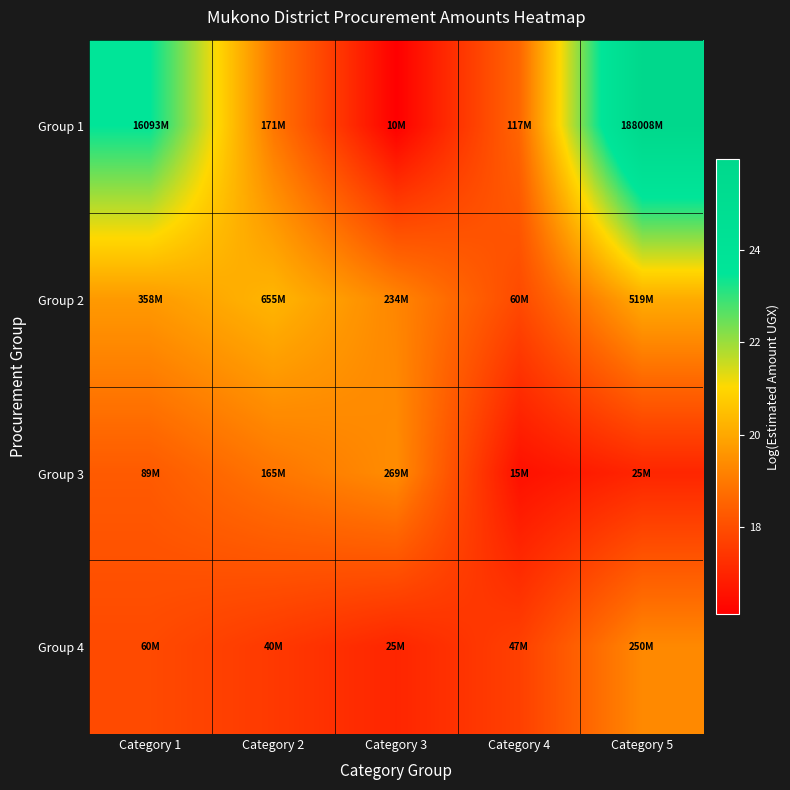

Which series has the largest range (max minus min)?

Group 1